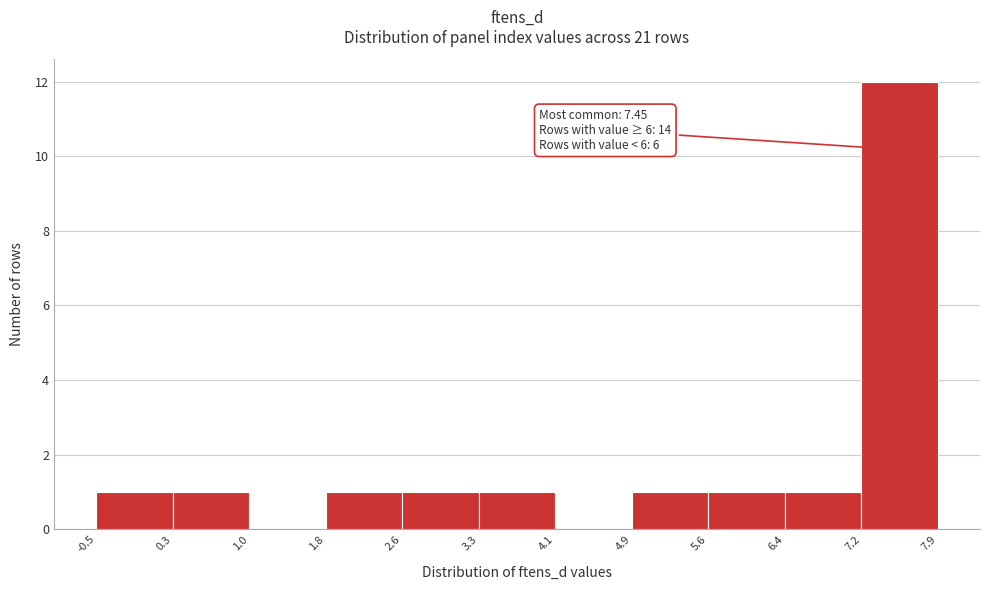

Over which range of the x-axis is the bar tallest?

7.2 to 7.9